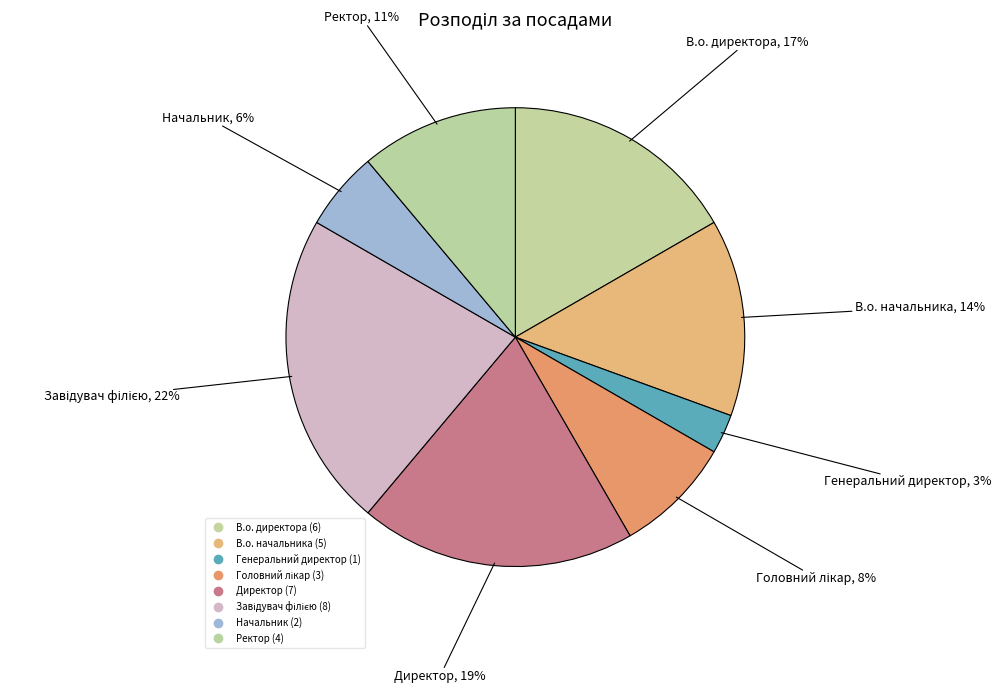

What is the smallest slice in the pie chart?

Генеральний директор